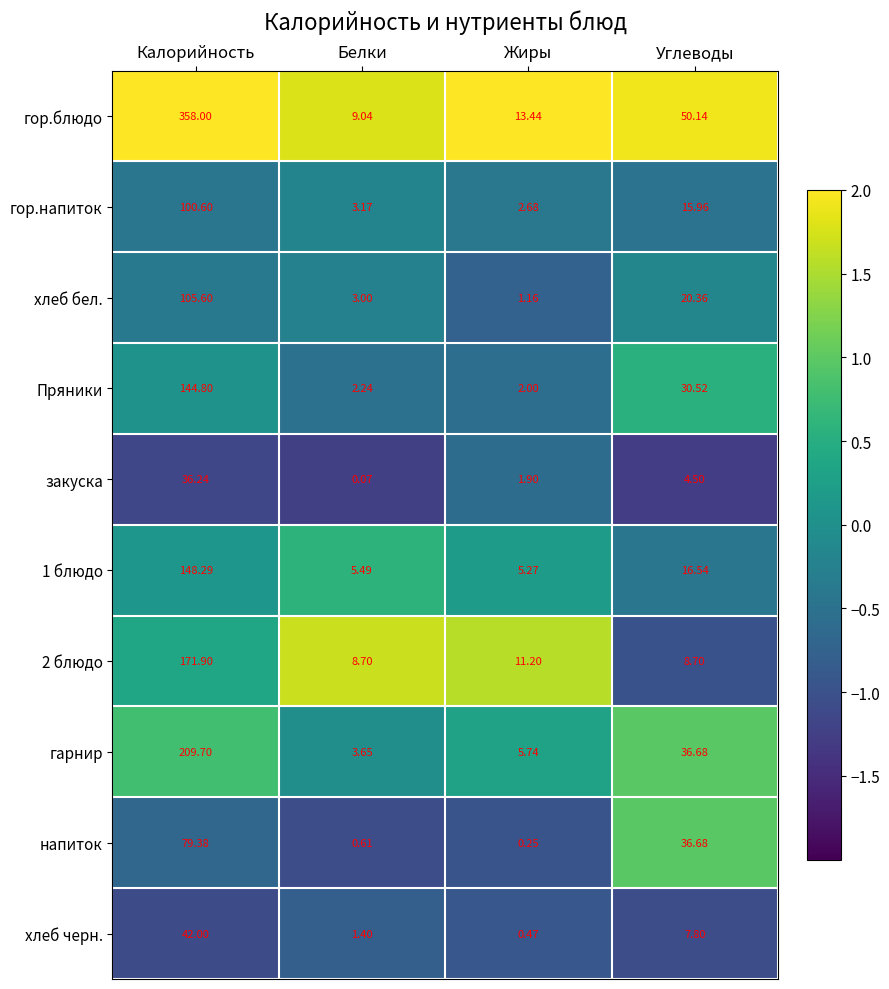

Between Калорийность and Углеводы, which series saw the biggest shift?

гор.блюдо